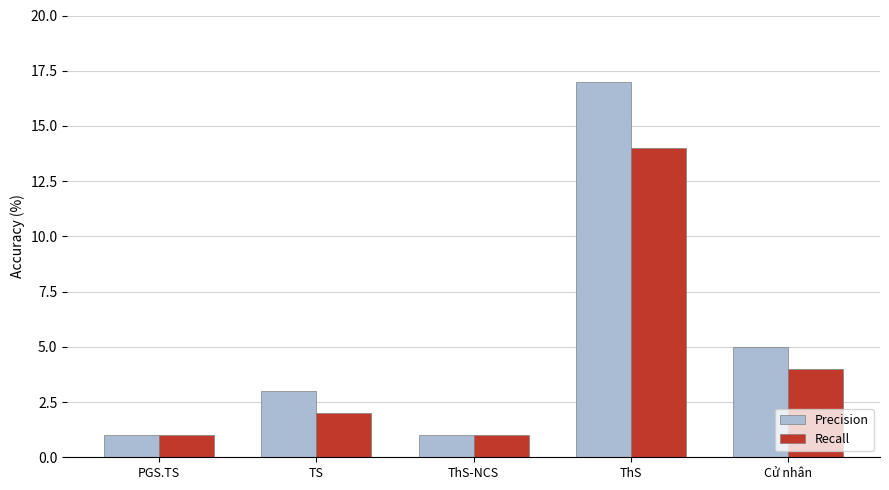

Is it true that Recall equals 2 at TS?

True